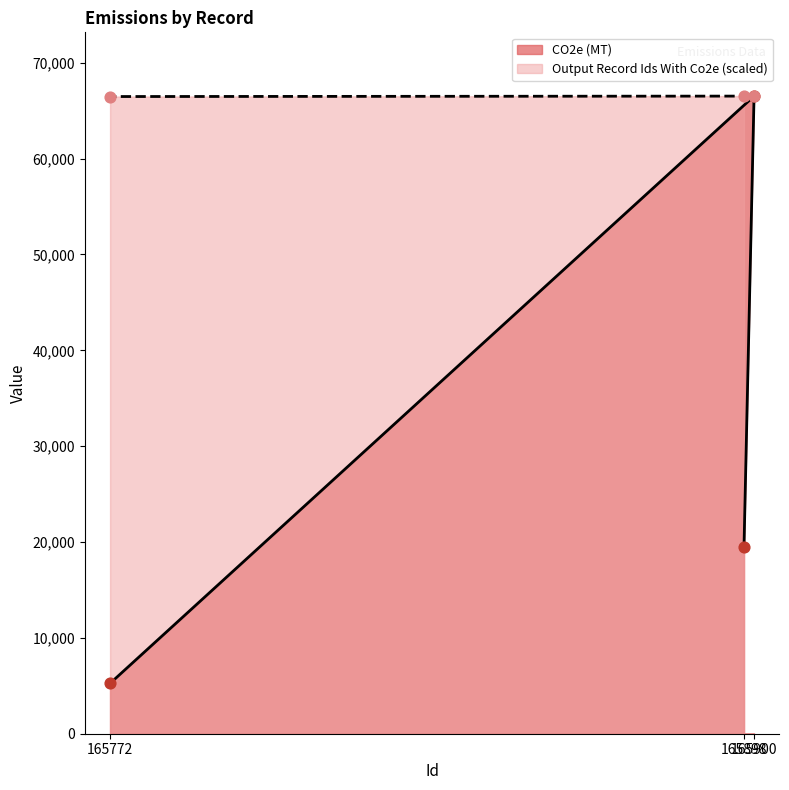

At which category is the sum across all series the highest?

165900